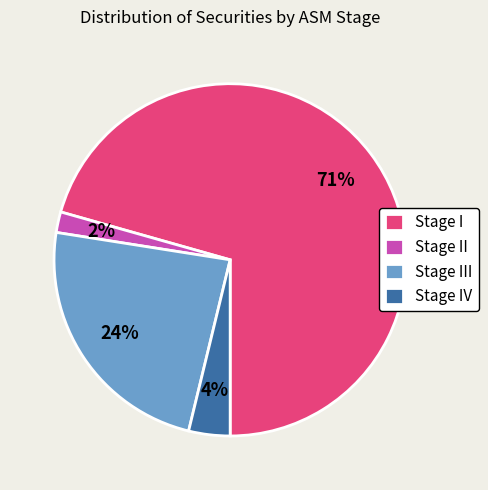

What percentage is the Stage IV slice, to the nearest percent?

4%